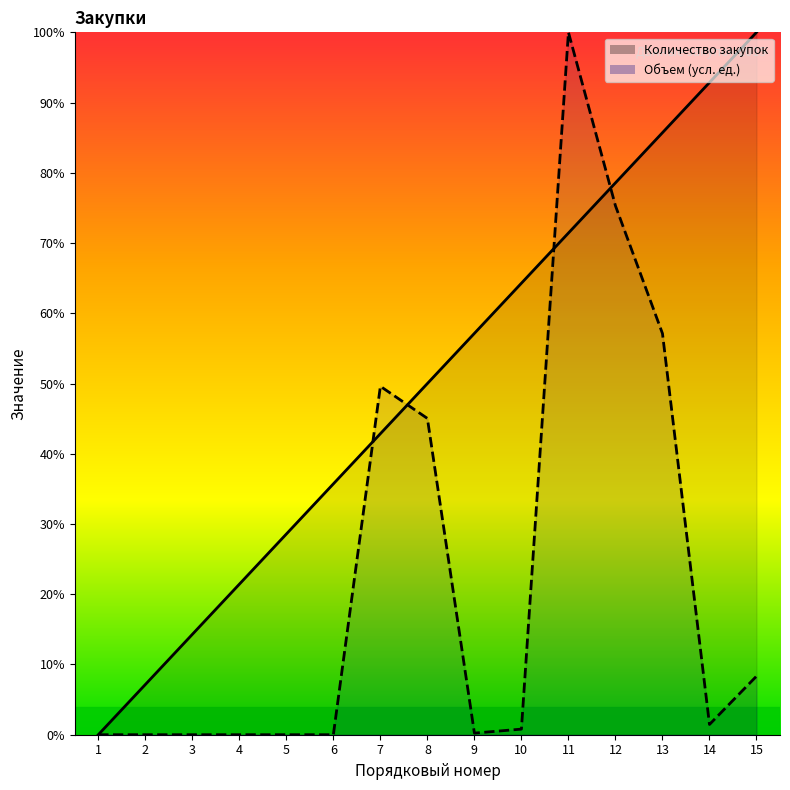

Between 7 and 8, which series saw the biggest shift?

Количество закупок